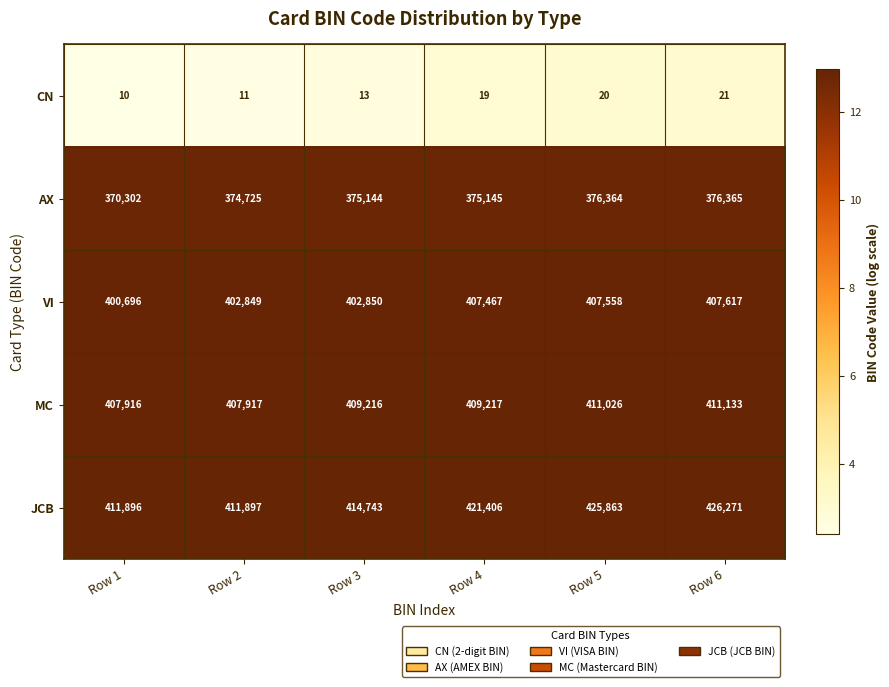

What is the sum of all JCB values?

2512076